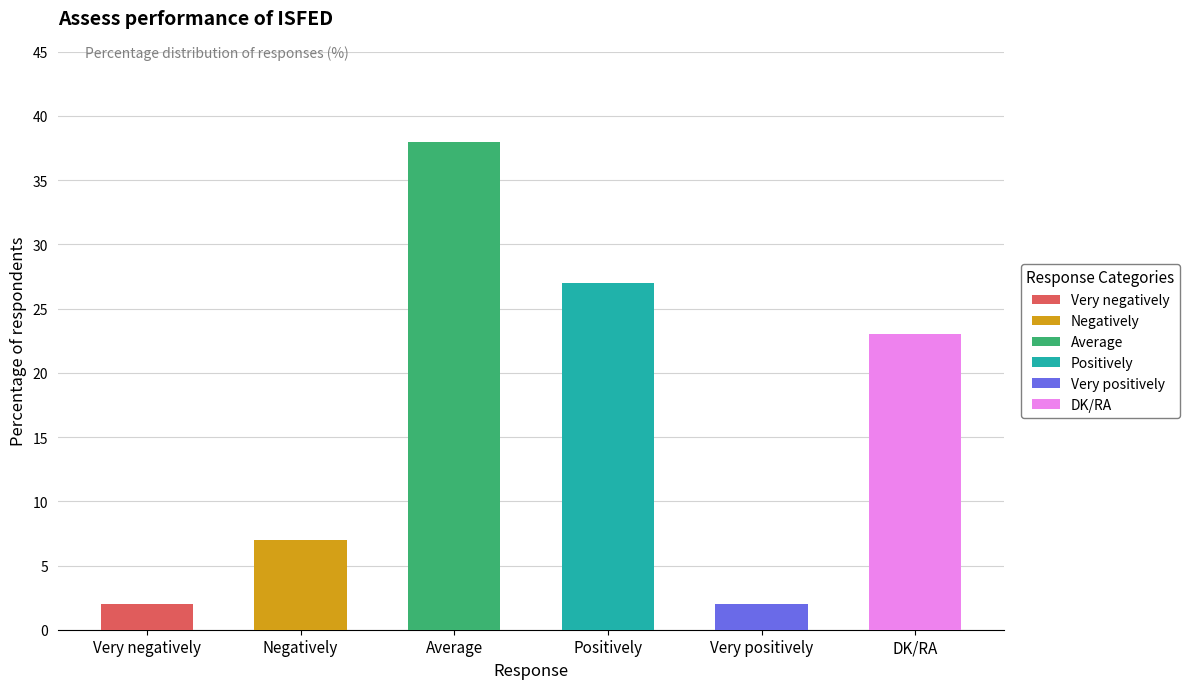

Where is the data nearest to the value 20?

DK/RA